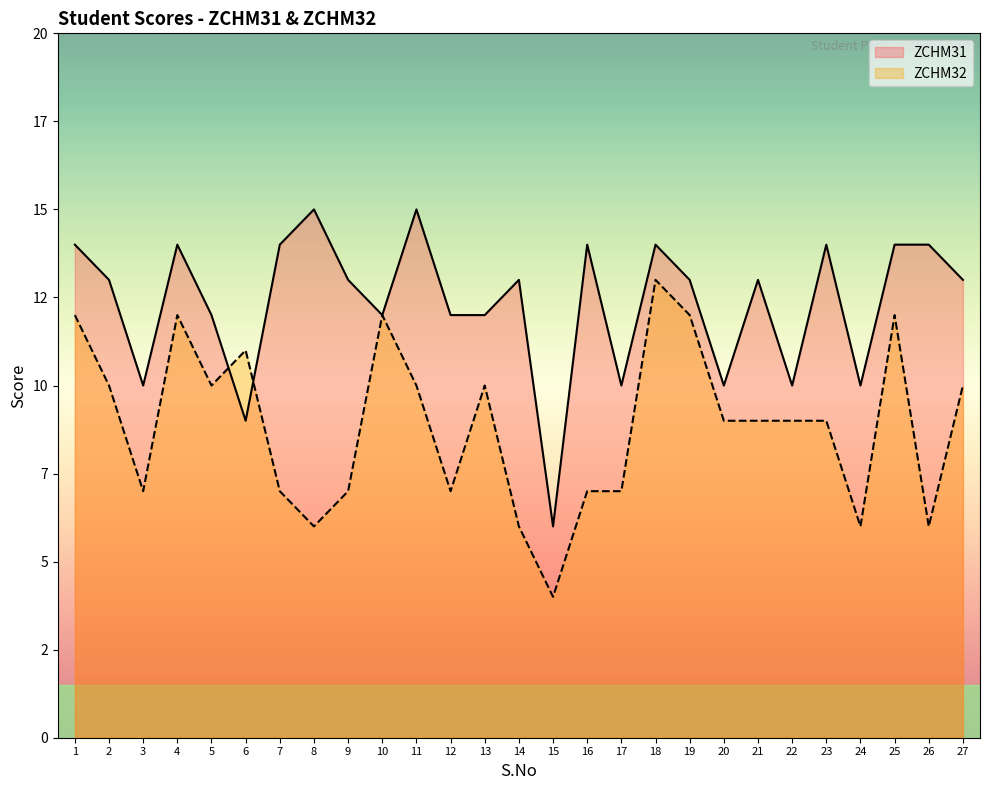

What is the smallest value displayed?

4